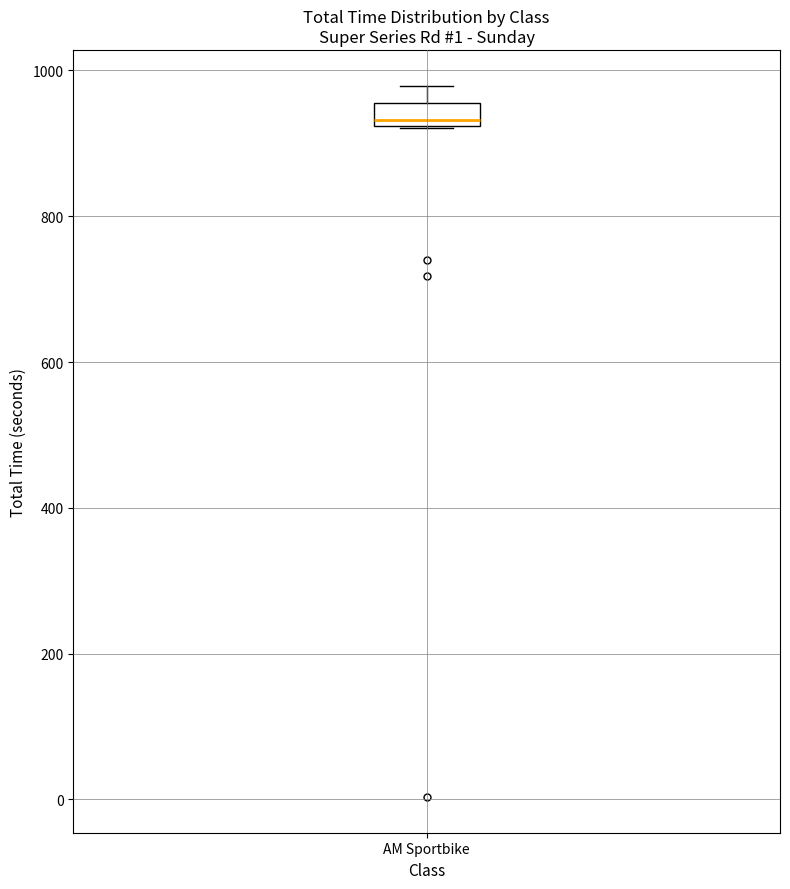

Transcribe this box plot: give where the median line is, the range the box spans, and where the two whiskers end, as read against the y-axis. The values are not printed on the chart, so give them approximately, as read against the axis.

median 940, box 920 to 960, whiskers 920 to 980